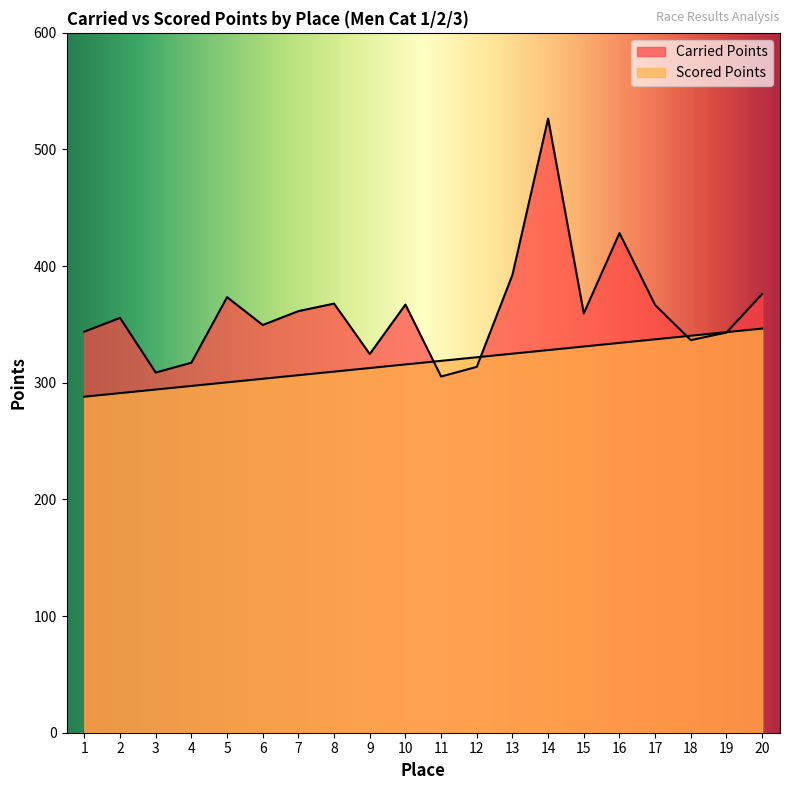

How many data points in Scored Points are above 318?

10